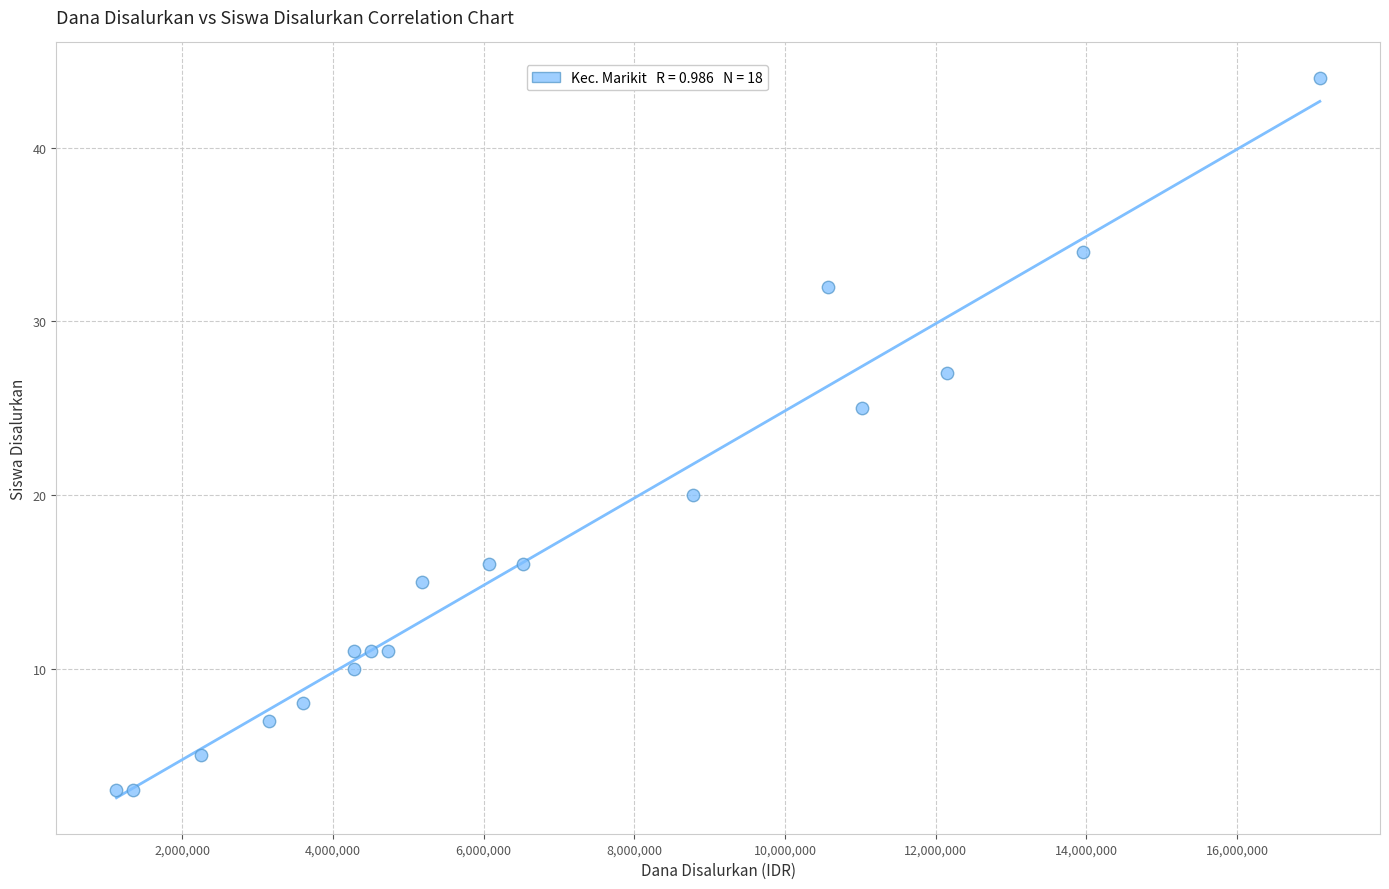

What Y value in the scatter plot is closest to 23?

25